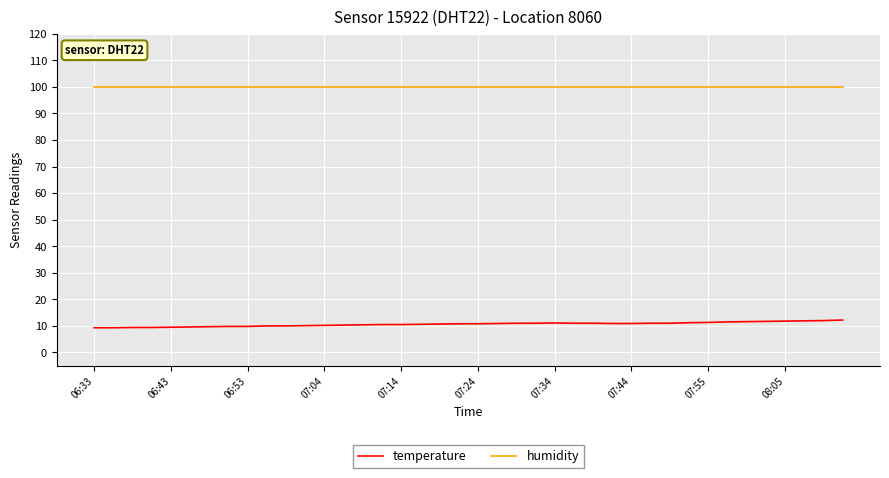

Which series has the largest total across all categories?

humidity